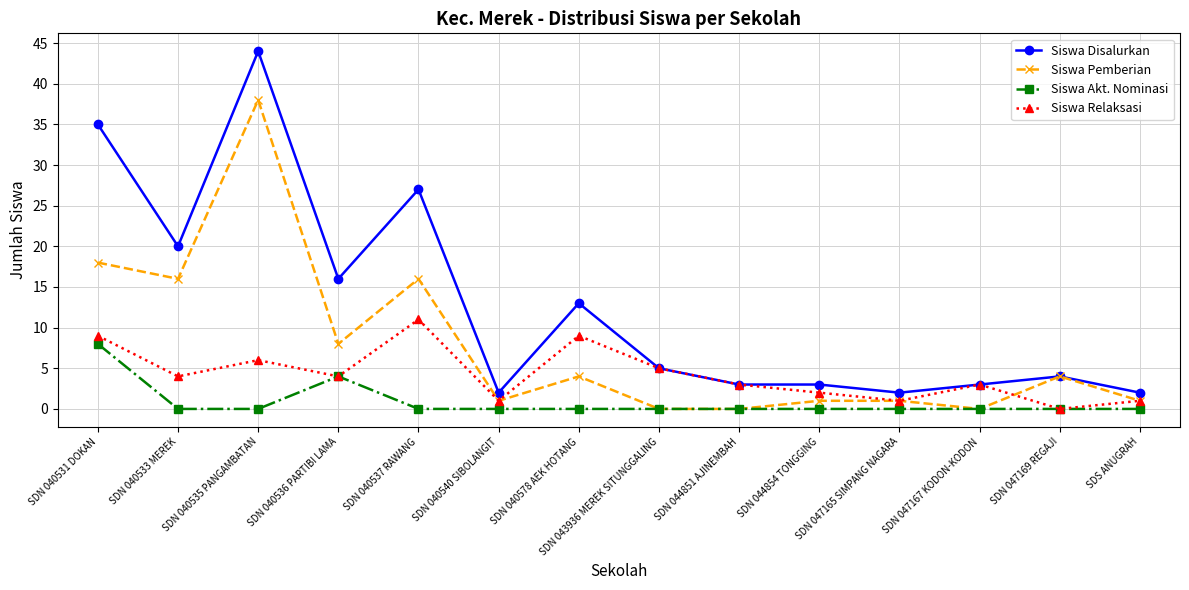

Which series has the widest spread of values?

Siswa Disalurkan